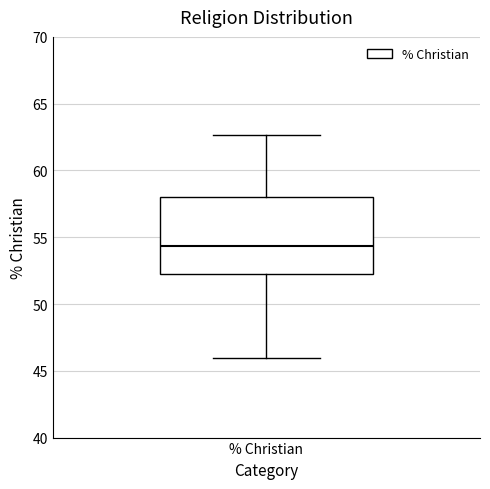

Read this box plot against the y-axis: the position of the median line, the range covered by the box, and the ends of both whiskers. The values are not printed on the chart, so give them approximately, as read against the axis.

median 54.5, box 52.0 to 58.0, whiskers 46.0 to 62.5